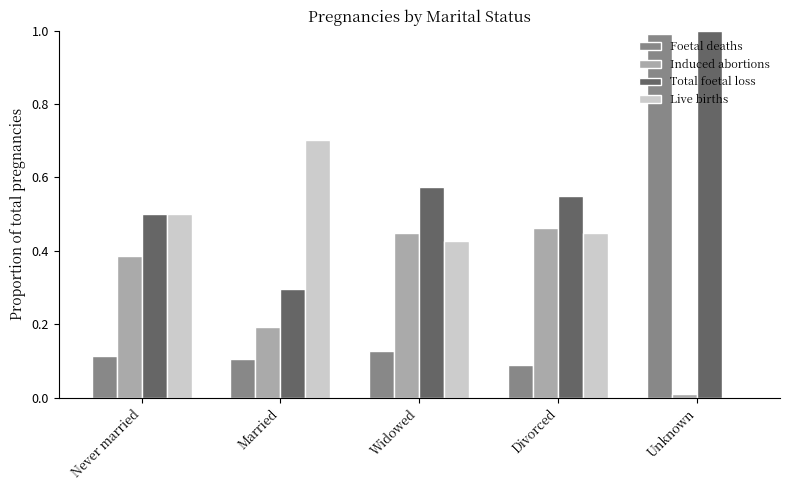

True or false: Foetal deaths has a value of 0.1 at Divorced.

True